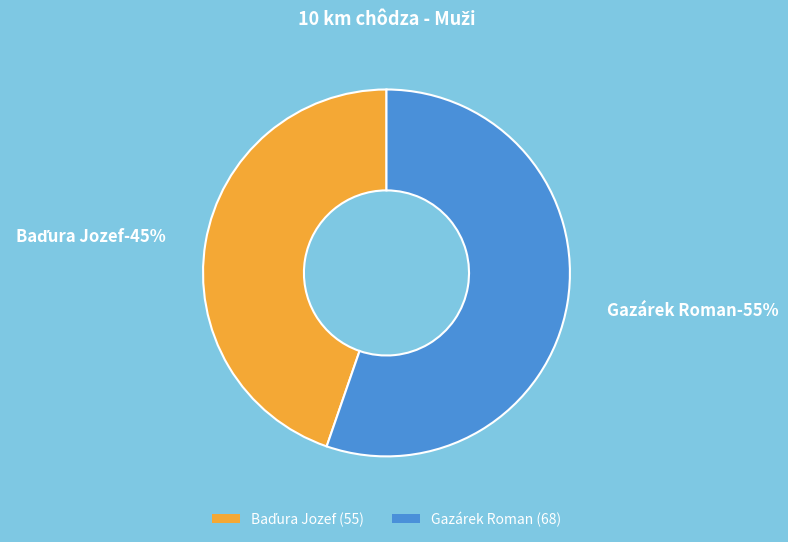

Is there any slice that represents more than half of the pie?

Yes